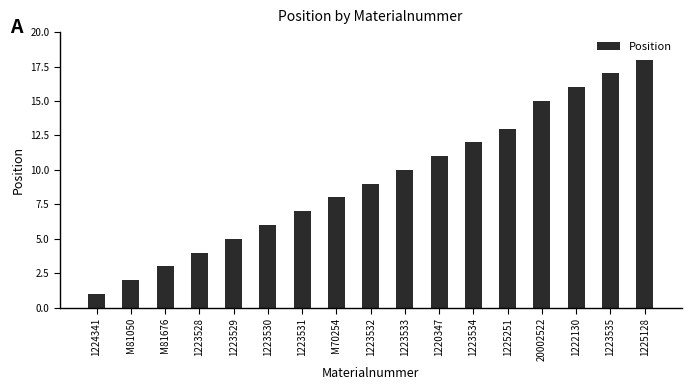

What is the value of the 14th bar from the left?

15